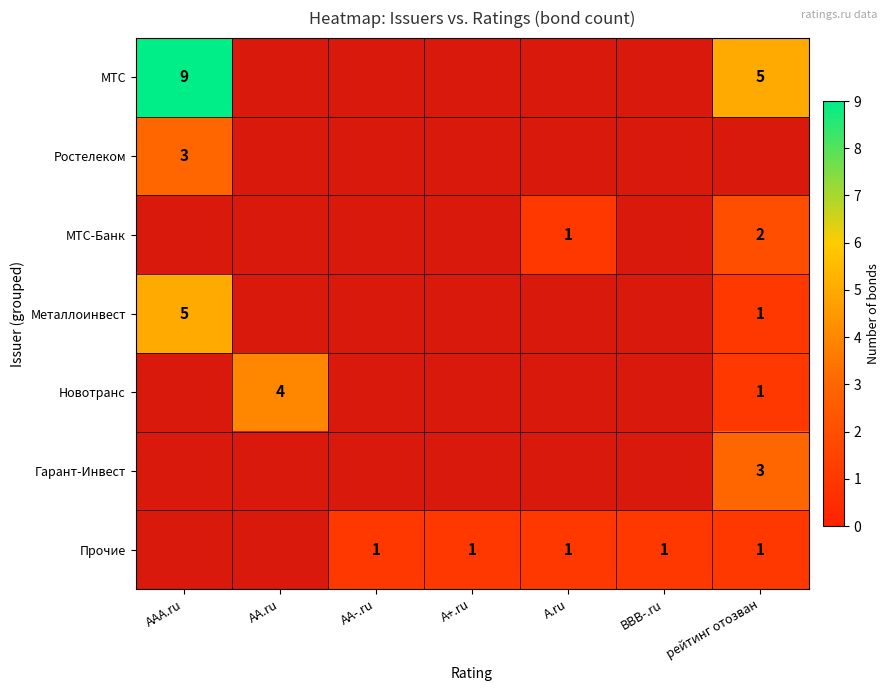

At which category does the chart reach its minimum across all series?

A.ru